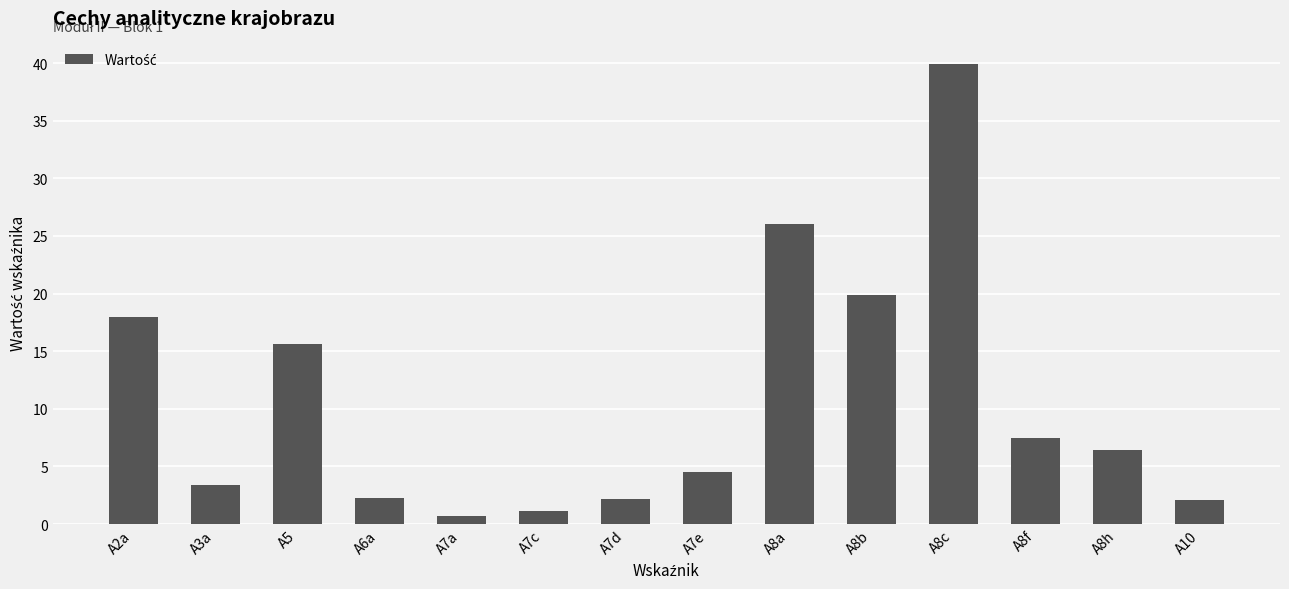

What is the difference between the maximum and minimum values?

39.3